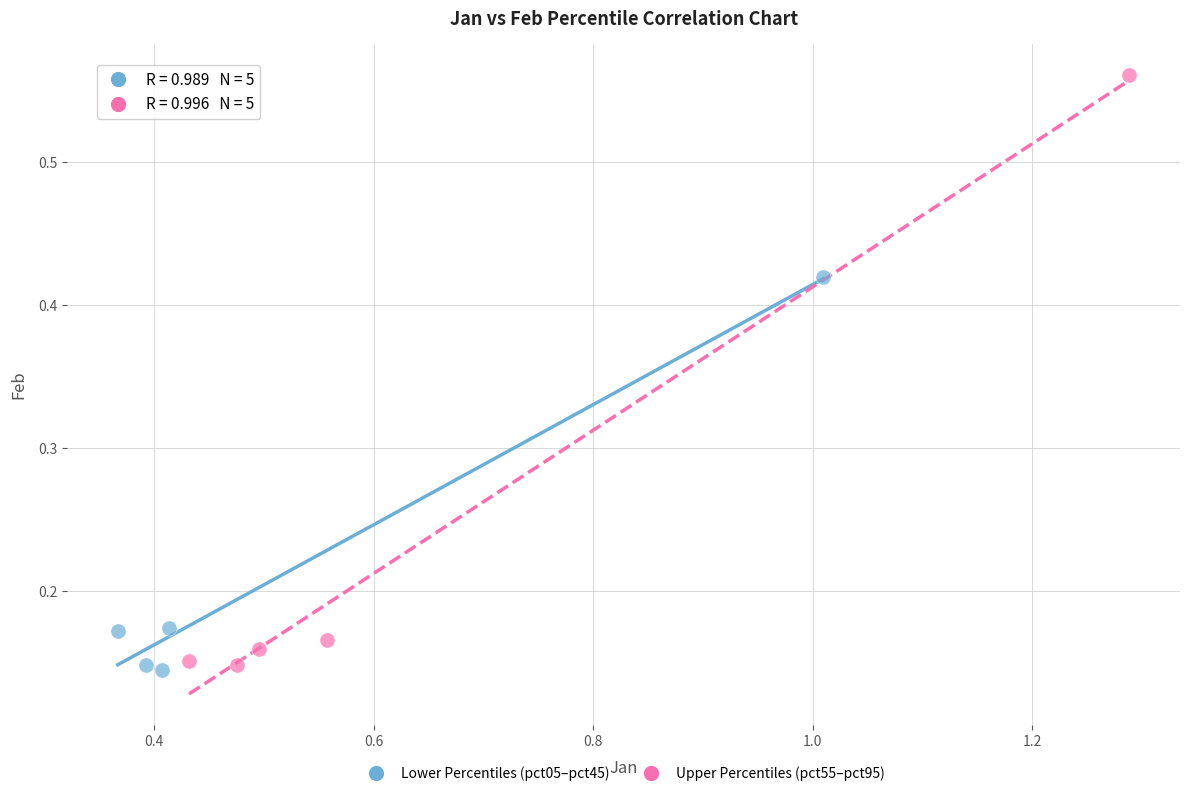

Which series contains the highest Y value?

Upper Percentiles (pct55–pct95)